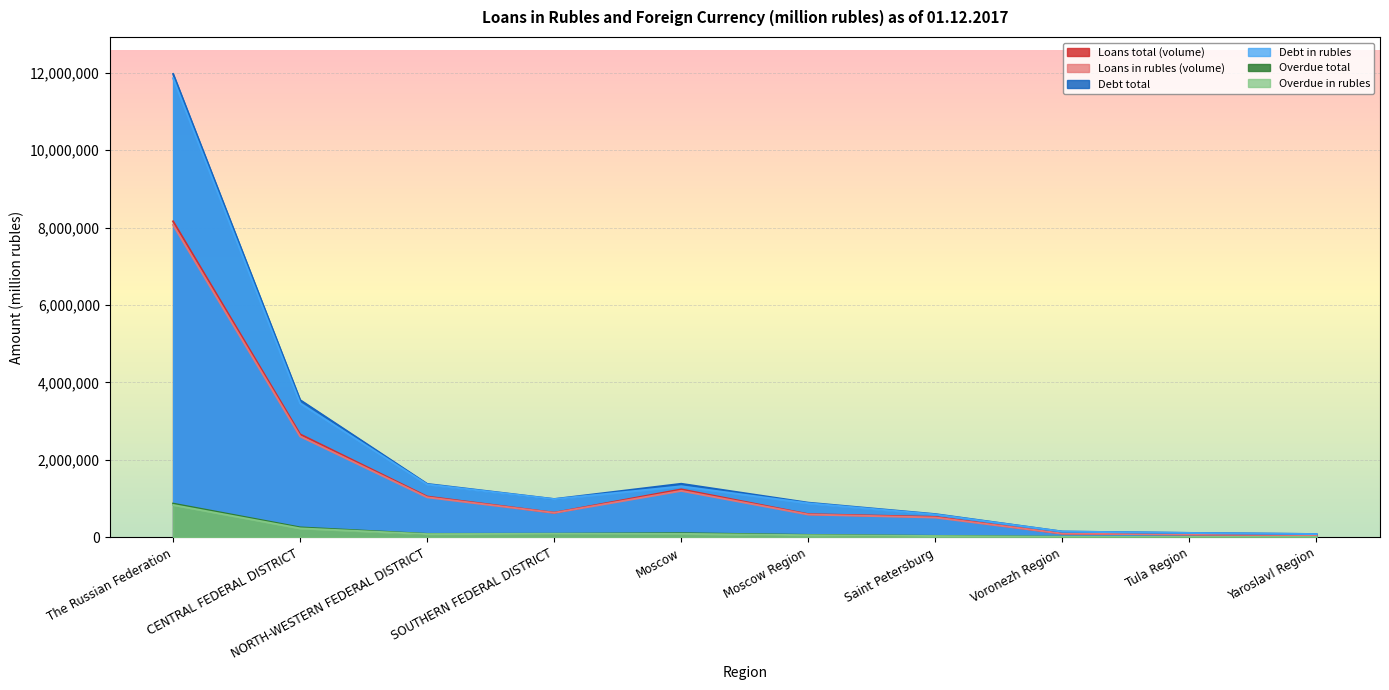

What position from the left is Moscow Region?

6